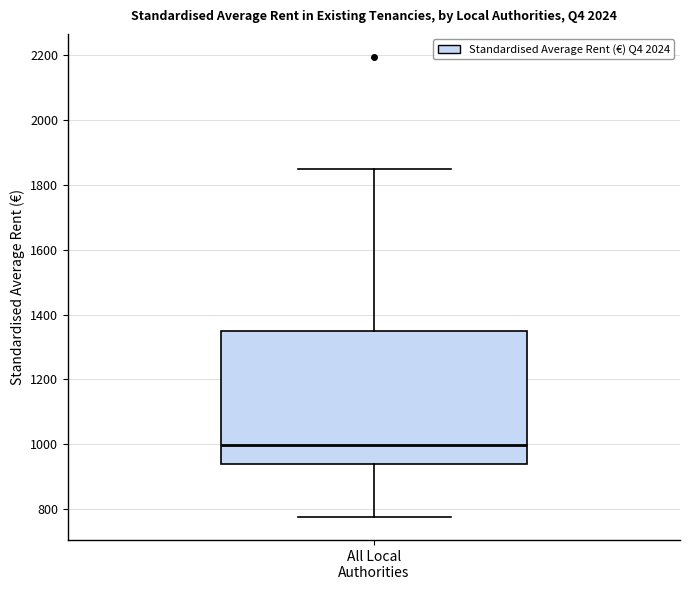

Where does the upper whisker of the box for All Local Authorities end on the y-axis? The values are not printed on the chart, so give them approximately, as read against the axis.

1840